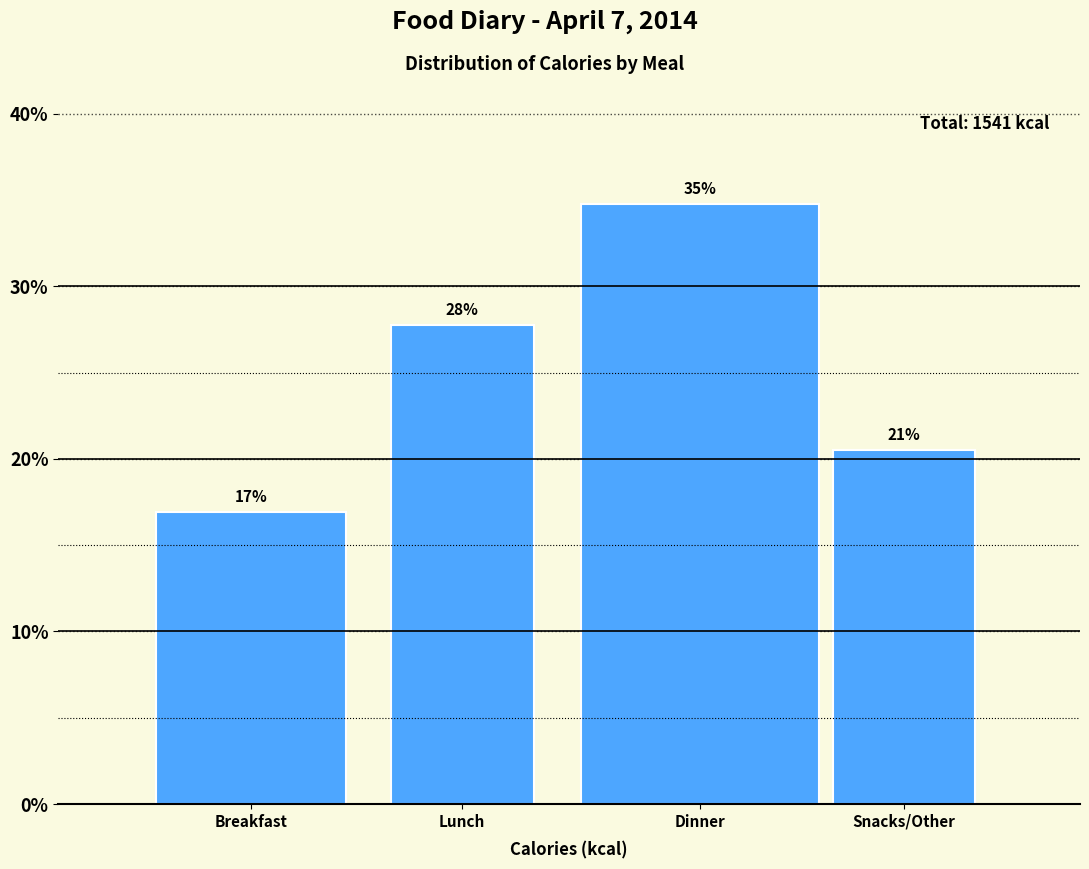

How many bars are there in total?

4